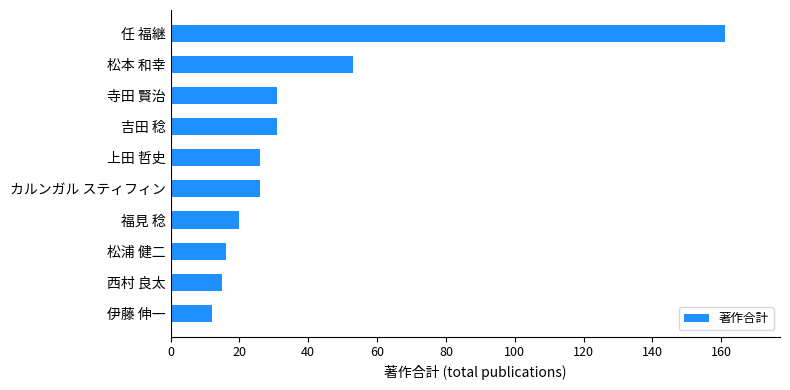

Reading bottom to top, list all the values displayed in this chart.

伊藤 伸一=12	西村 良太=15	松浦 健二=16	福見 稔=20	カルンガル スティフィン=26	上田 哲史=26	吉田 稔=31	寺田 賢治=31	松本 和幸=53	任 福継=161